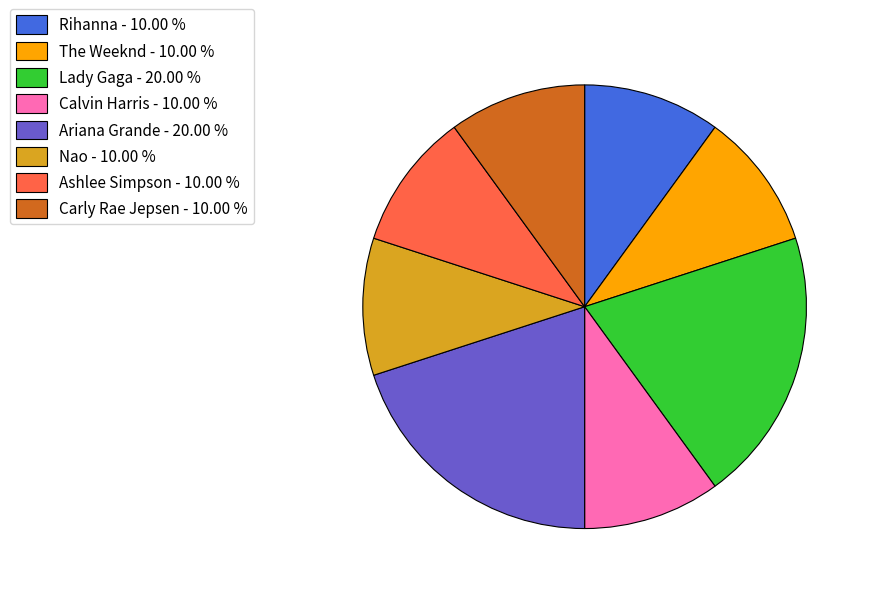

True or false: Lady Gaga accounts for 26% of the total.

False